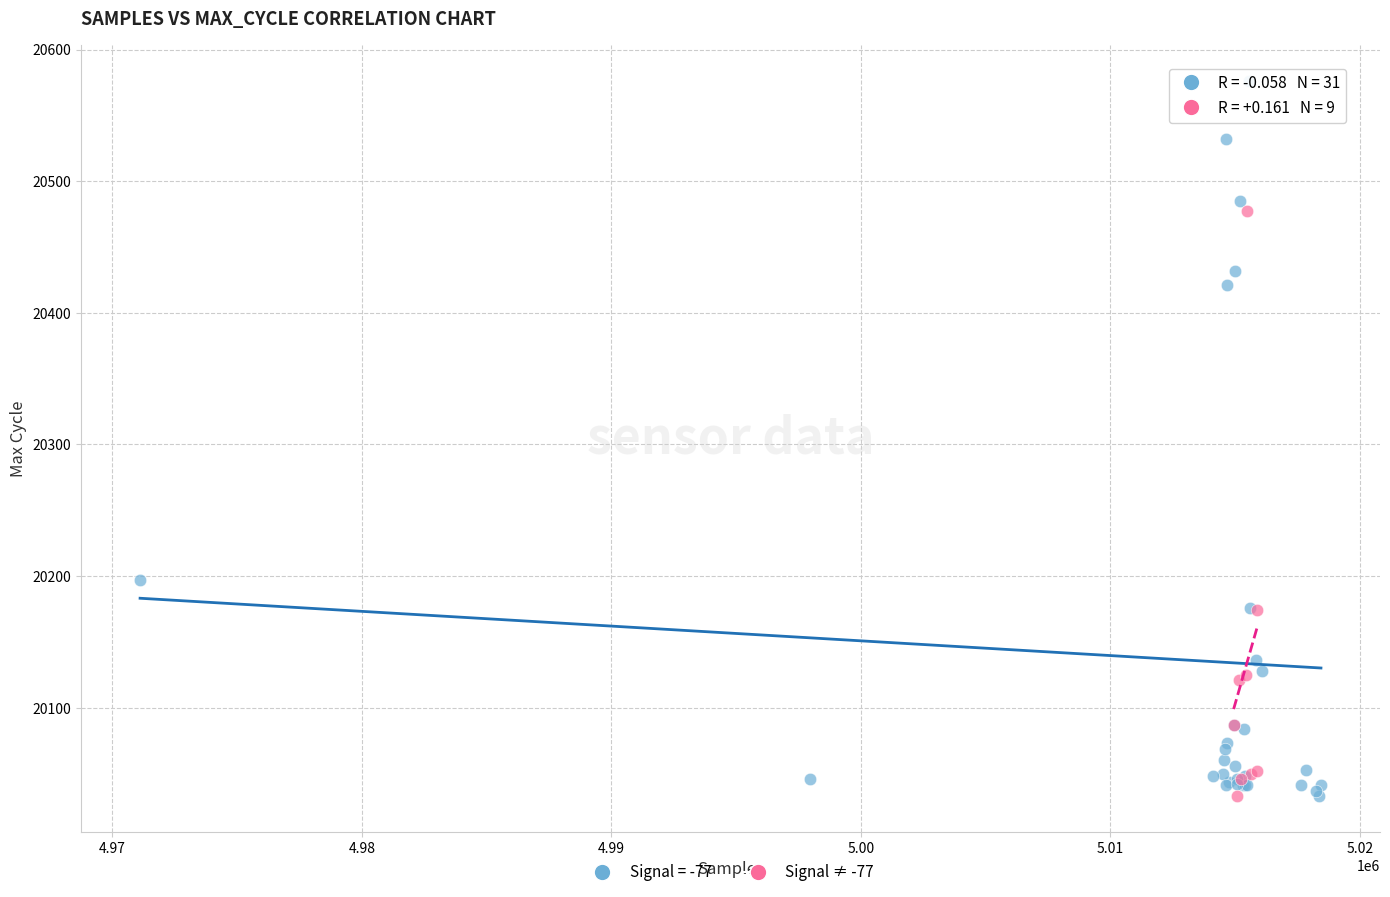

Which series has the largest Y range (max minus min)?

Signal = -77